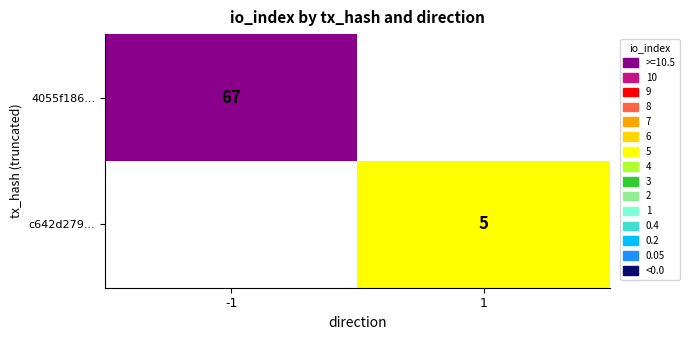

The c642d279... series shows 9 at 1. True or false?

False